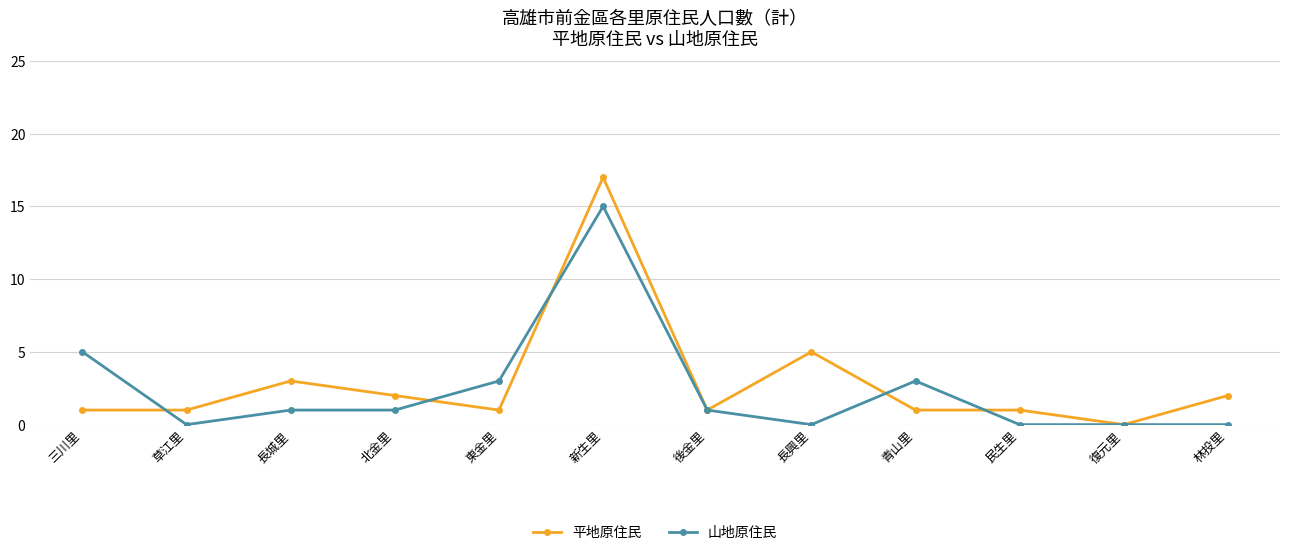

What is the sum of all 平地原住民 values?

35